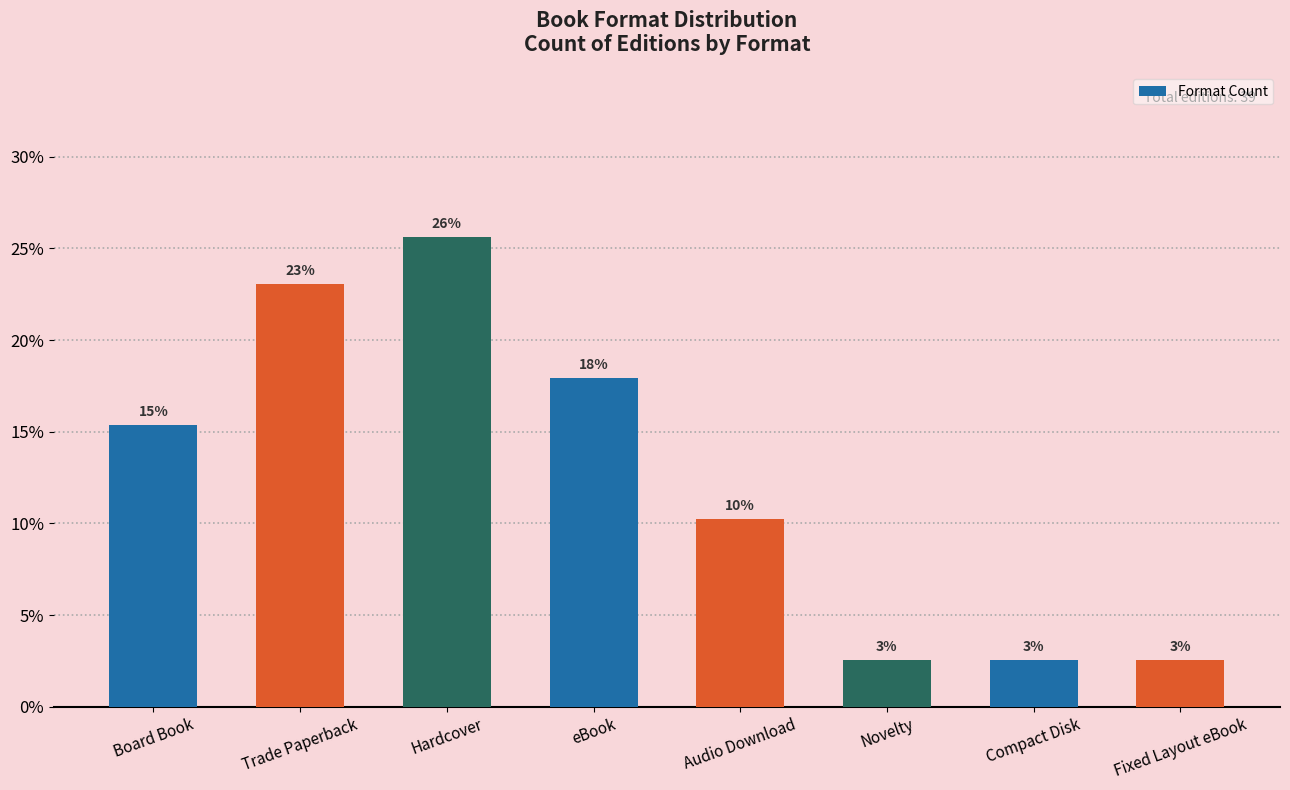

At which label does the data first exceed 15?

Board Book